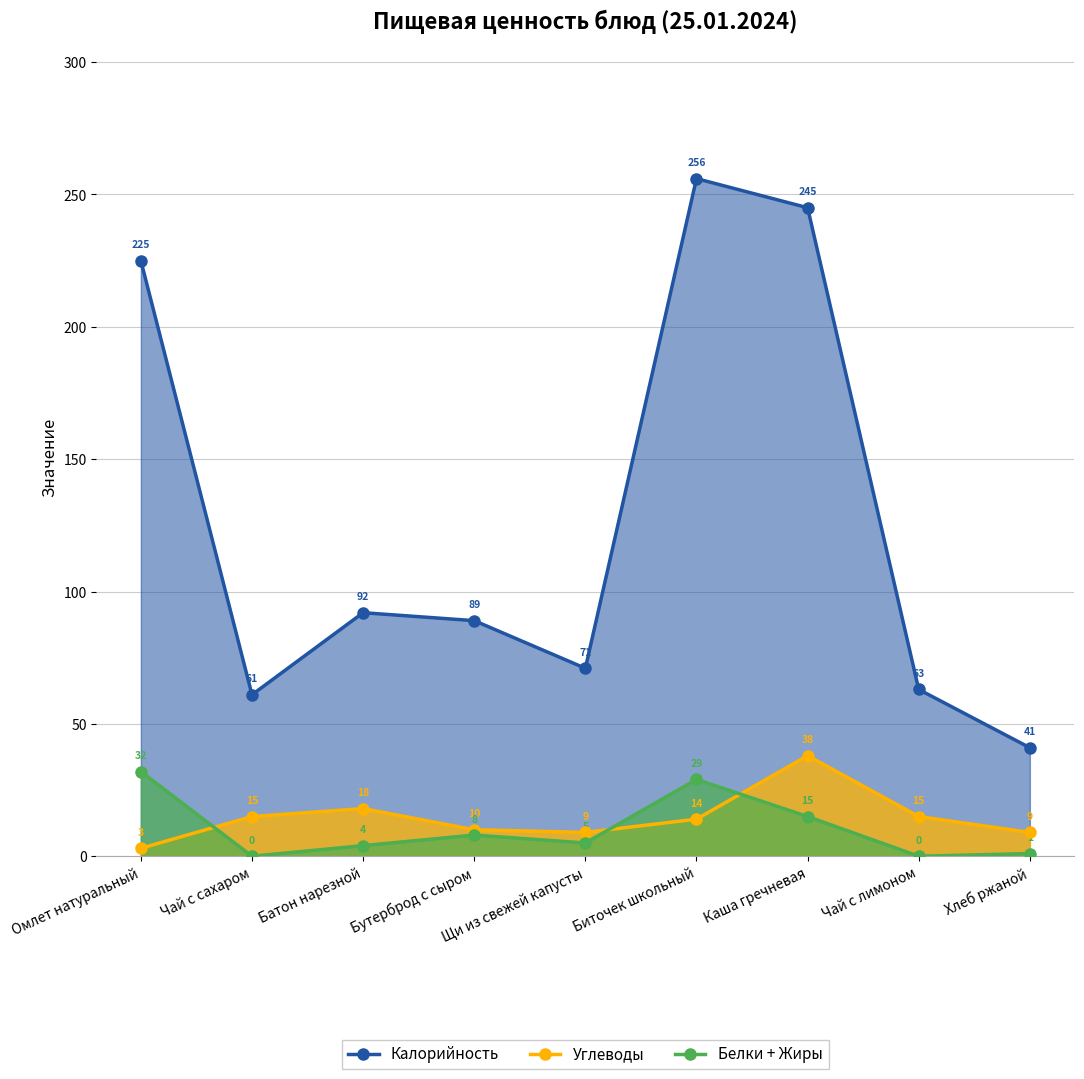

At which label is Углеводы closest to 20?

Батон нарезной